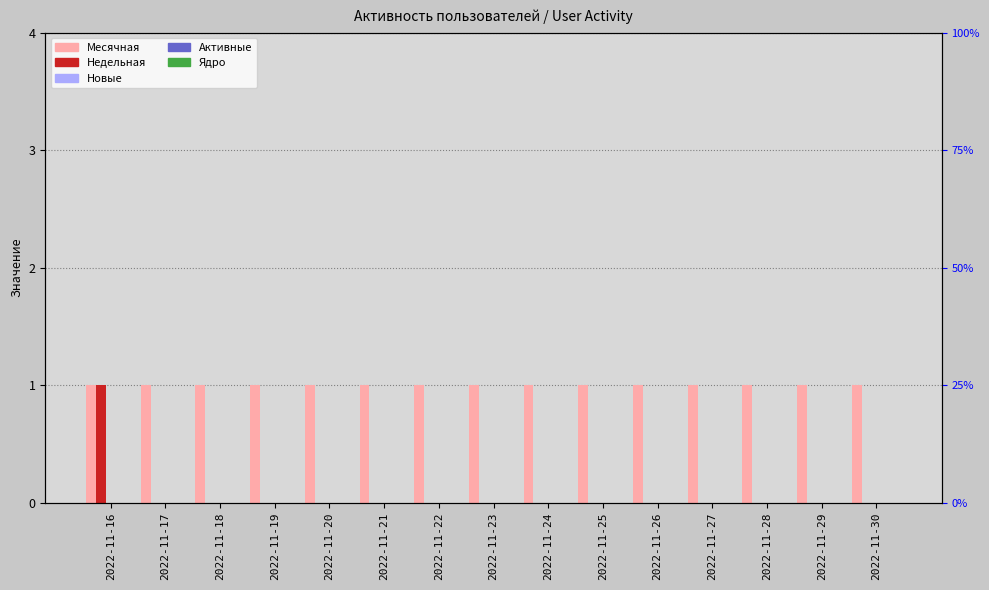

Between 2022-11-17 and 2022-11-19, which series saw the biggest shift?

Месячная